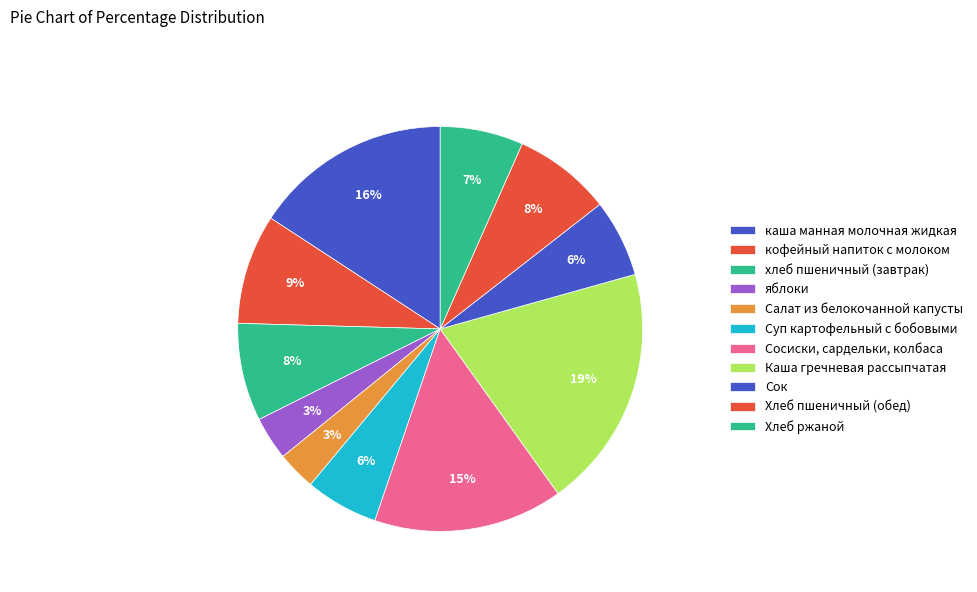

Is there a majority slice in this chart?

No